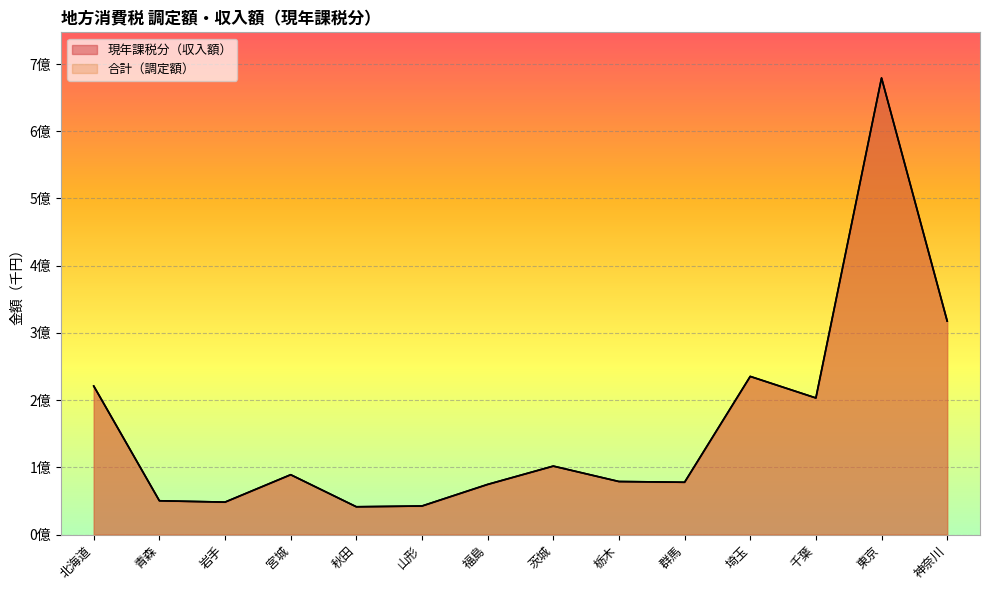

True or false: 現年課税分（収入額） and 合計（調定額） cross at least once.

False